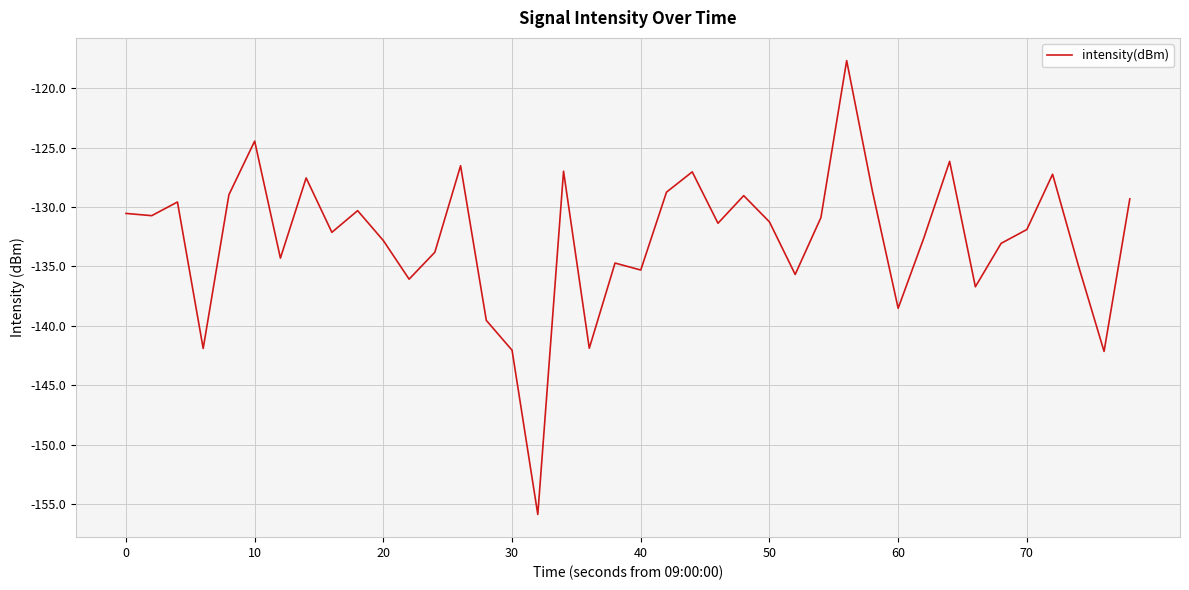

What is the greatest value displayed?

-117.7